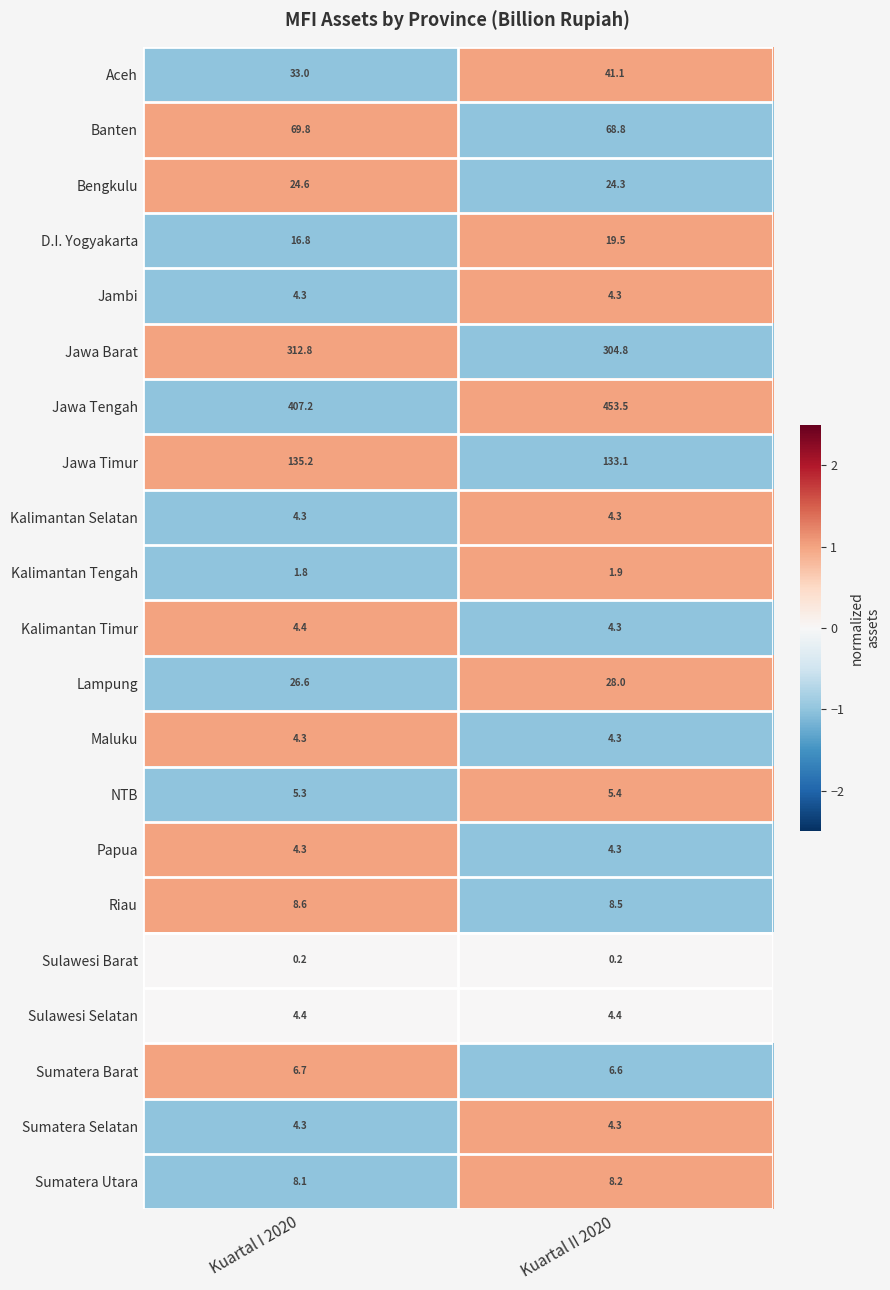

The Sulawesi Barat series shows 0.2 at Kuartal II 2020. True or false?

True